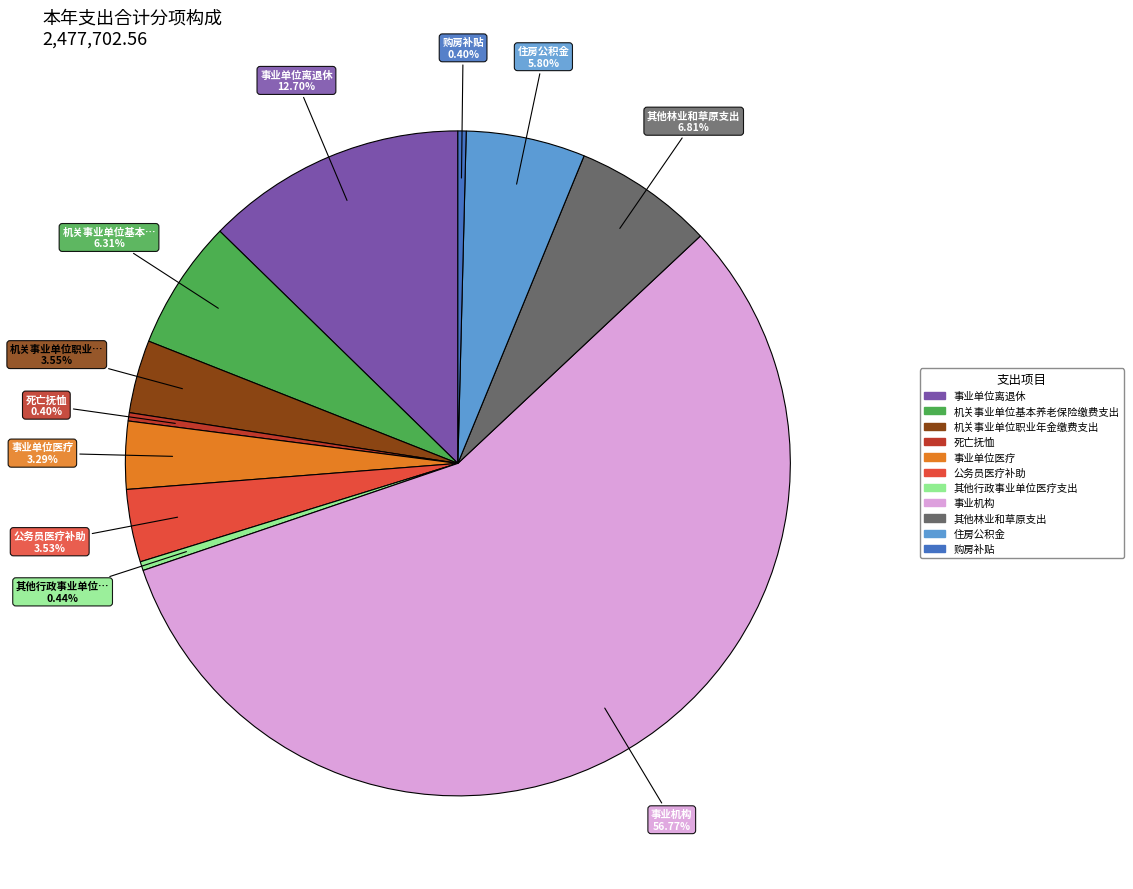

To the nearest percent, what is the difference between the largest and smallest slice percentages?

56%